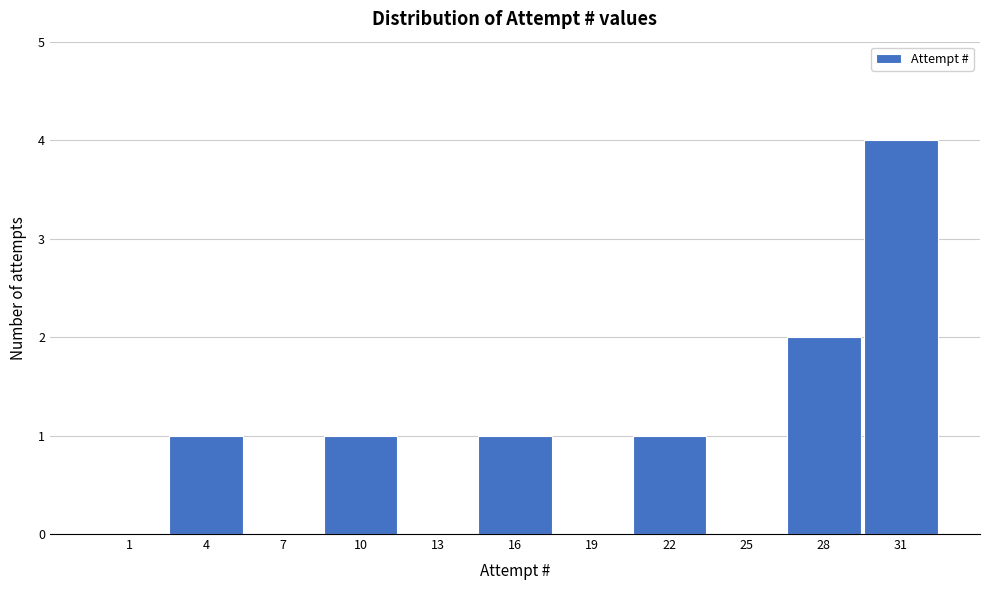

Reading left to right, extract all data points from this chart.

1=0	4=1	7=0	10=1	13=0	16=1	19=0	22=1	25=0	28=2	31=4